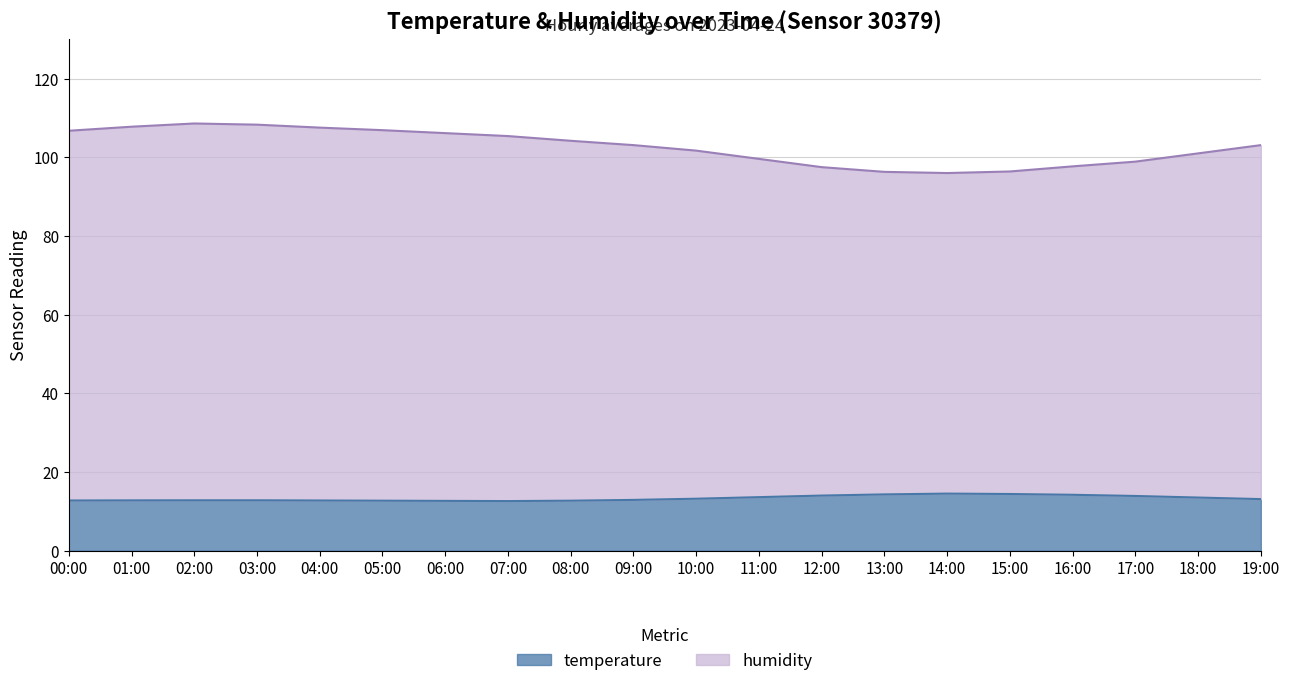

At which label does temperature reach its peak?

14:00